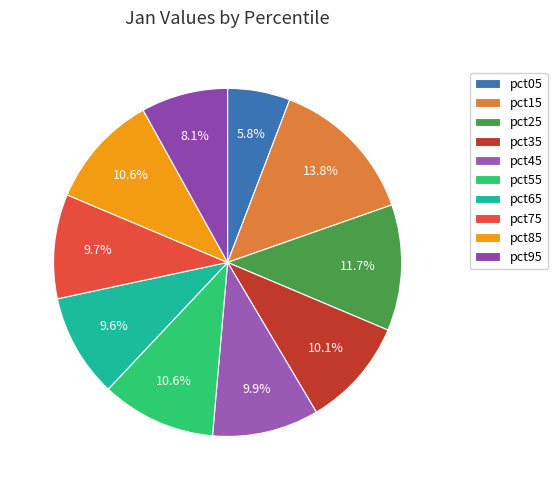

Rank the categories by value from lowest to highest.

pct05, pct95, pct65, pct75, pct45, pct35, pct85, pct55, pct25, pct15